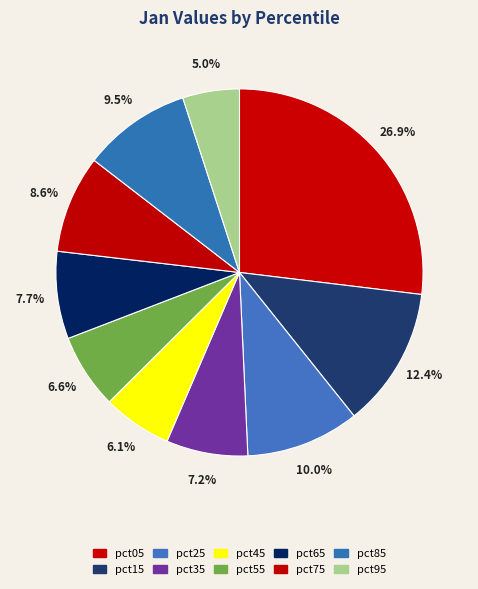

Which slice is the smallest?

pct95